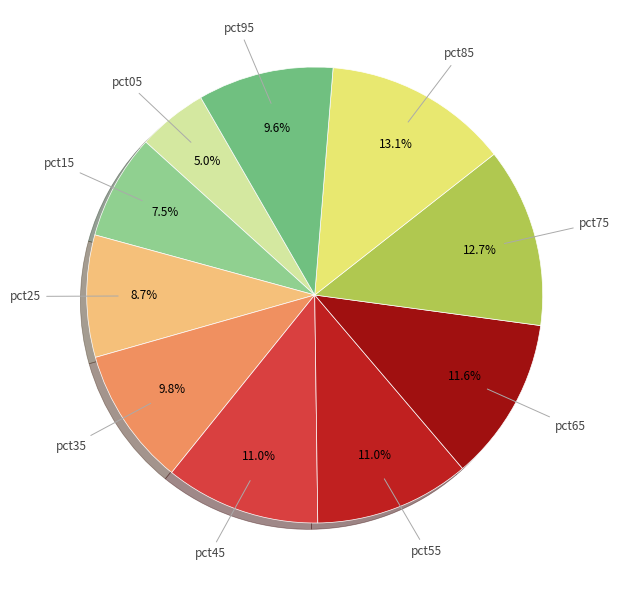

To the nearest percent, what is the difference between the pct35 and pct65 slice percentages?

2%